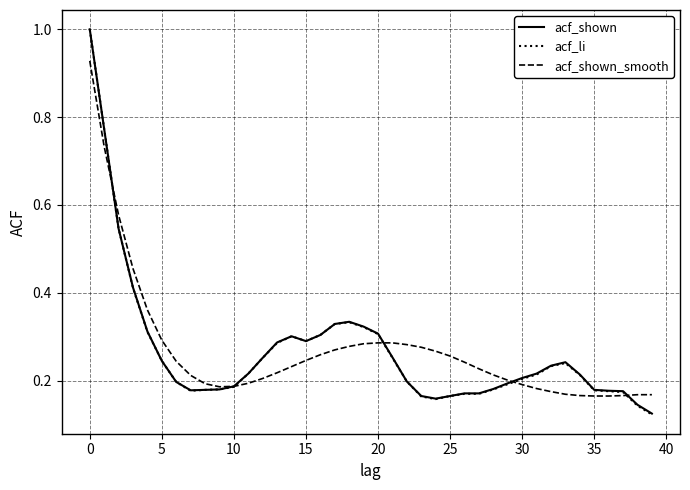

Which series has the largest range (max minus min)?

acf_li